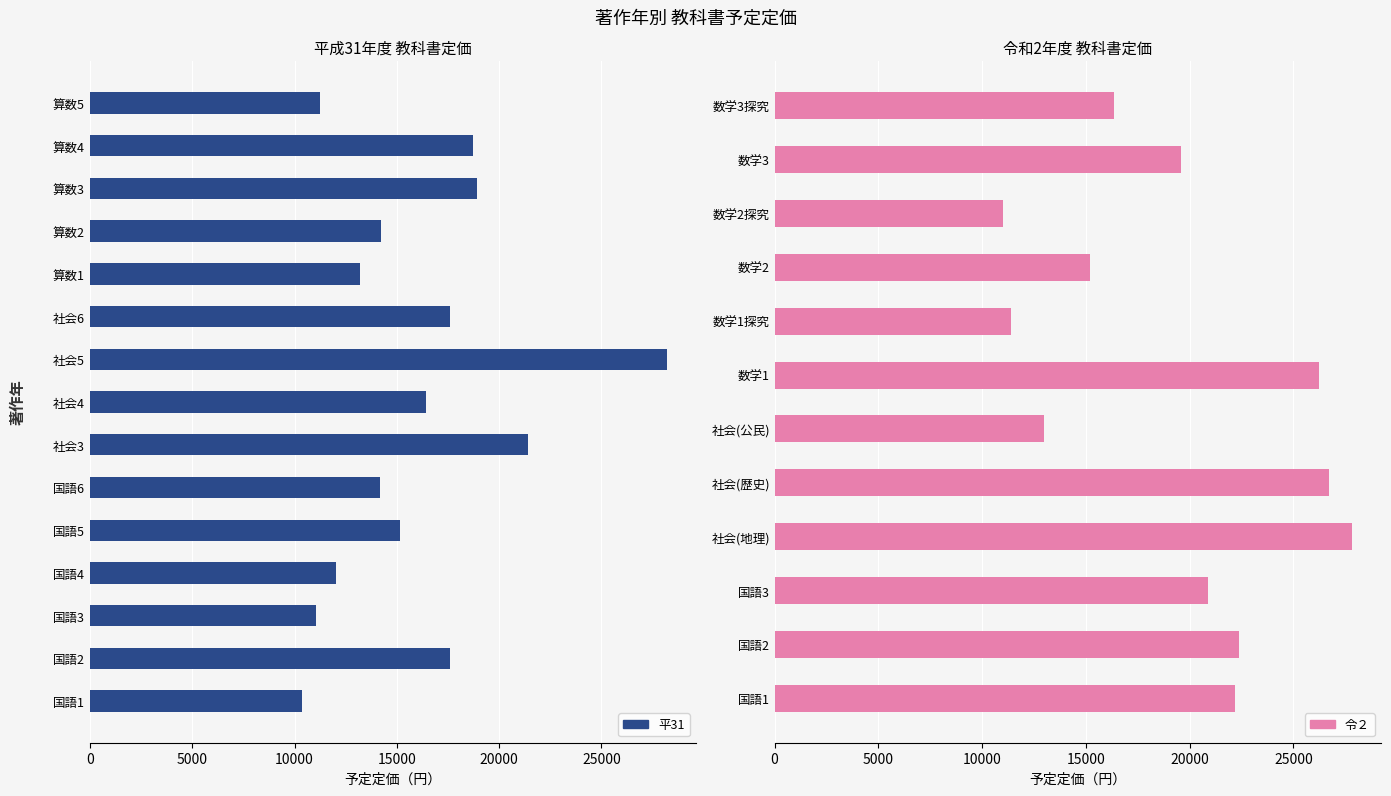

The value of 令２ at 数学2探究 is 17260. True or false?

False